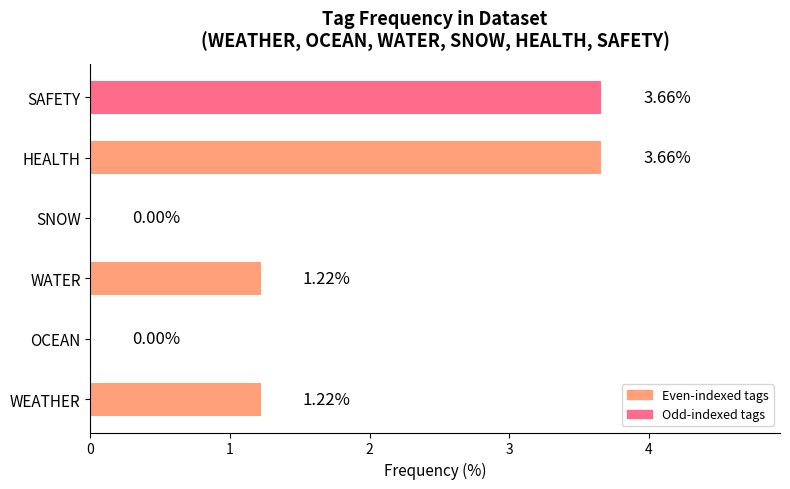

What is the change in value from WEATHER to HEALTH?

+2.4